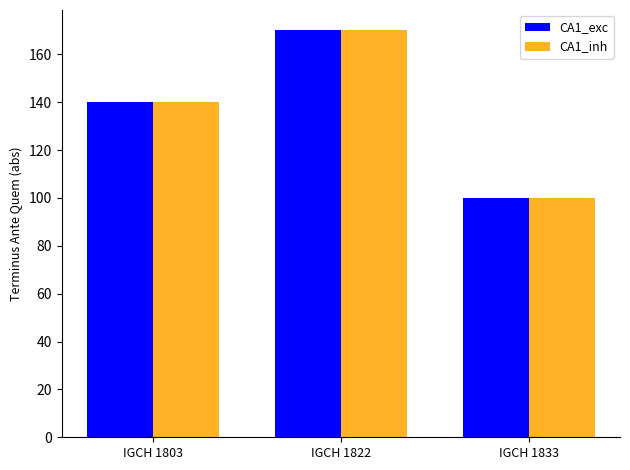

List the labels in order of CA1_exc value, smallest first.

IGCH 1833, IGCH 1803, IGCH 1822